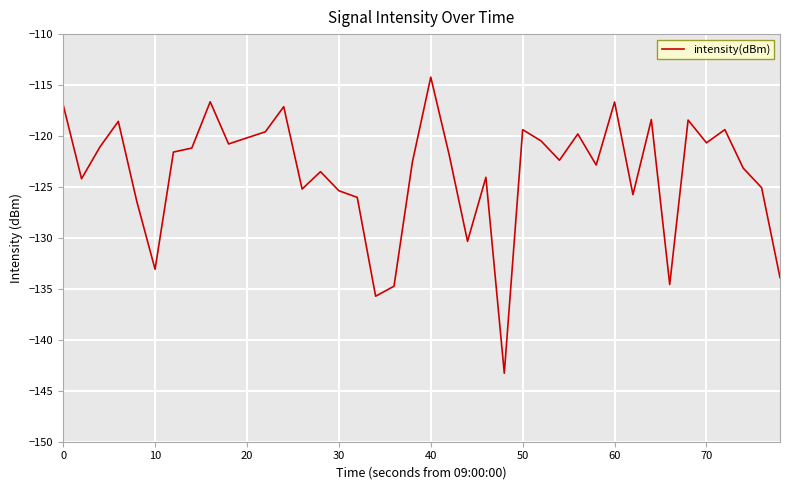

What is the difference between the maximum and minimum values?

29.1